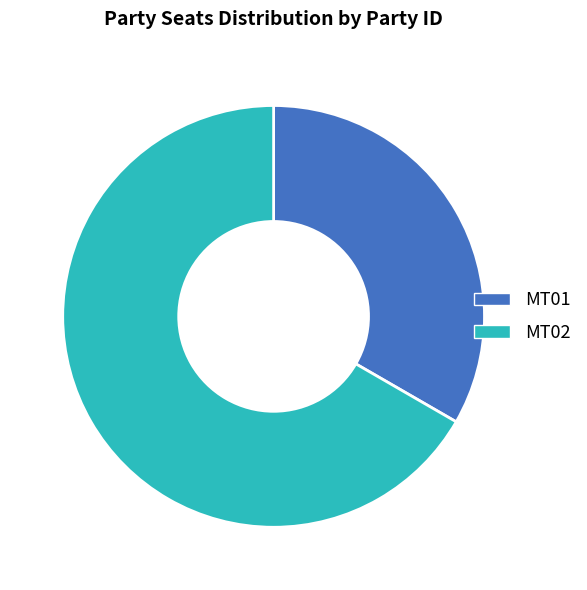

Does MT02 account for over 50% of the chart?

Yes